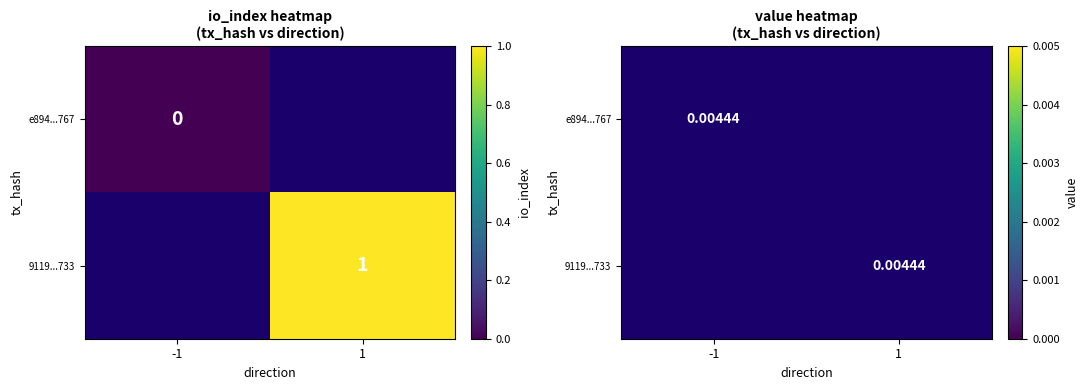

Is it true that 911937892c4e827e5a510928658498af09b1733 equals 2 at 1?

False